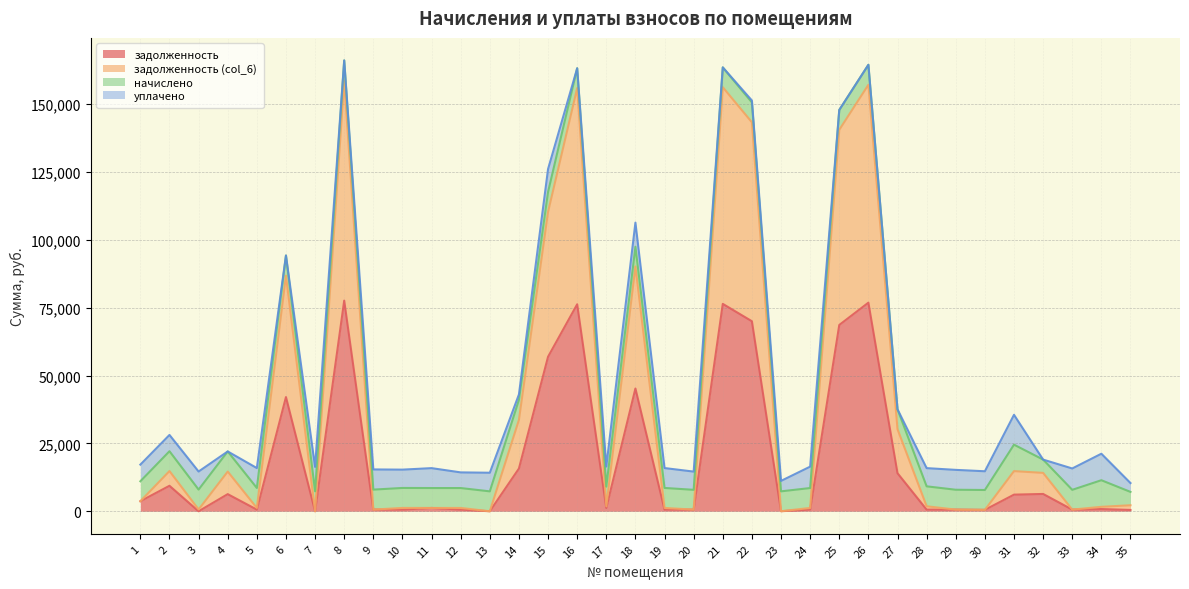

What is the maximum value for задолженность?

77600.3